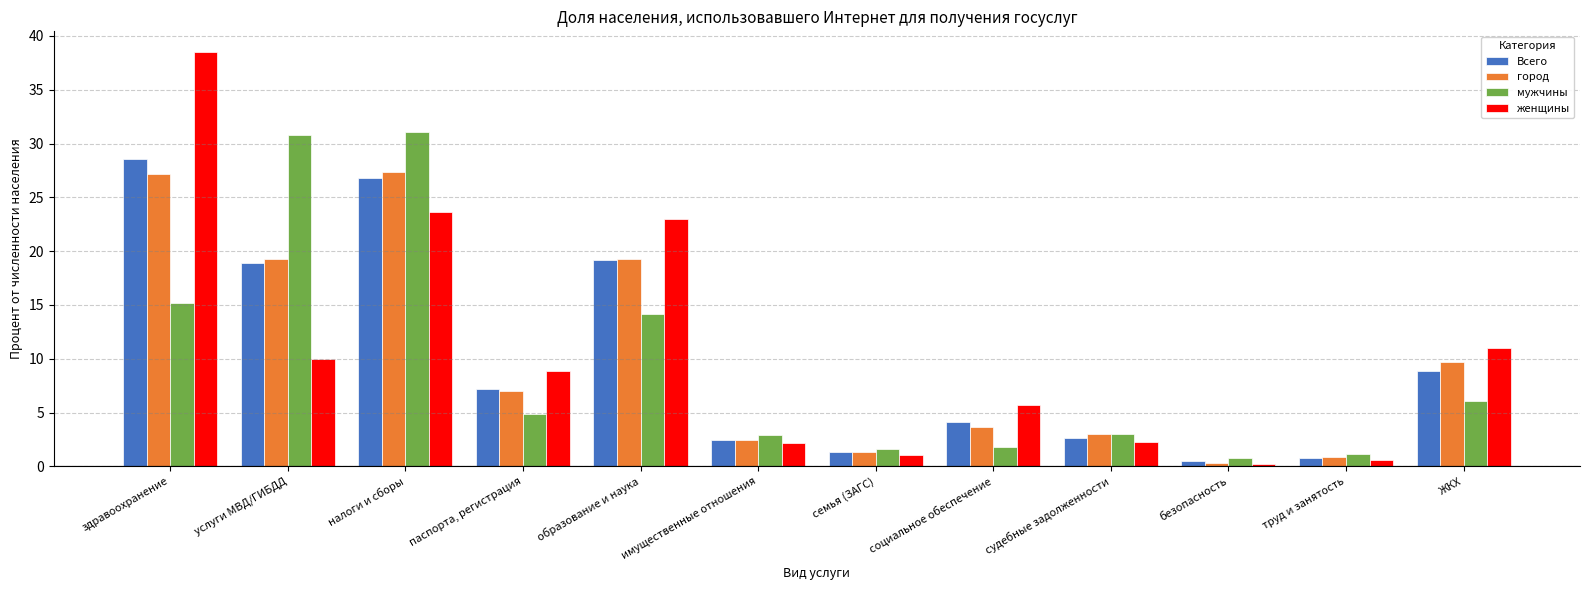

Which series has the largest total across all categories?

женщины